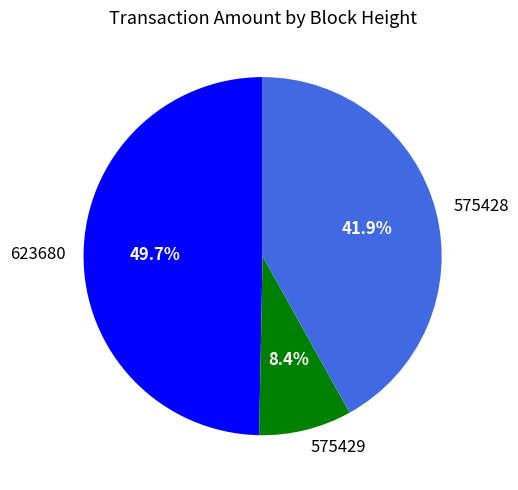

Combined, what portion of the pie is 623680 and 575428?

91.6%